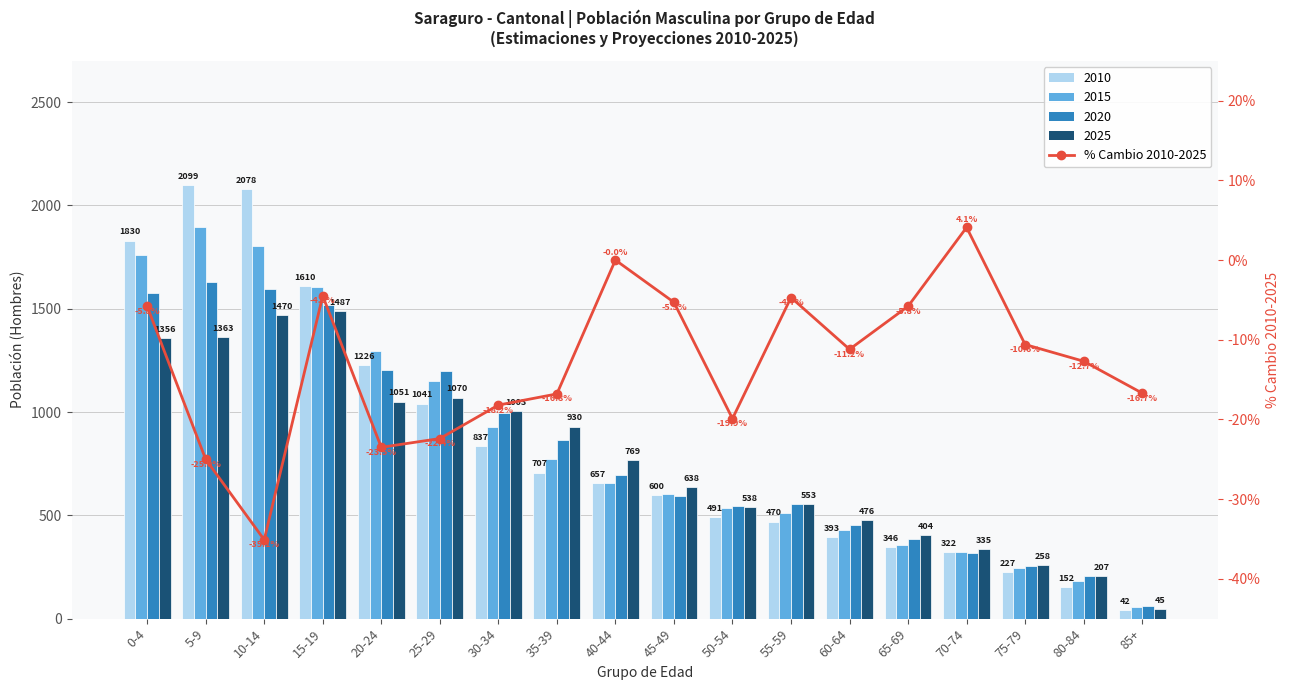

Which category has the highest value across all series?

70-74